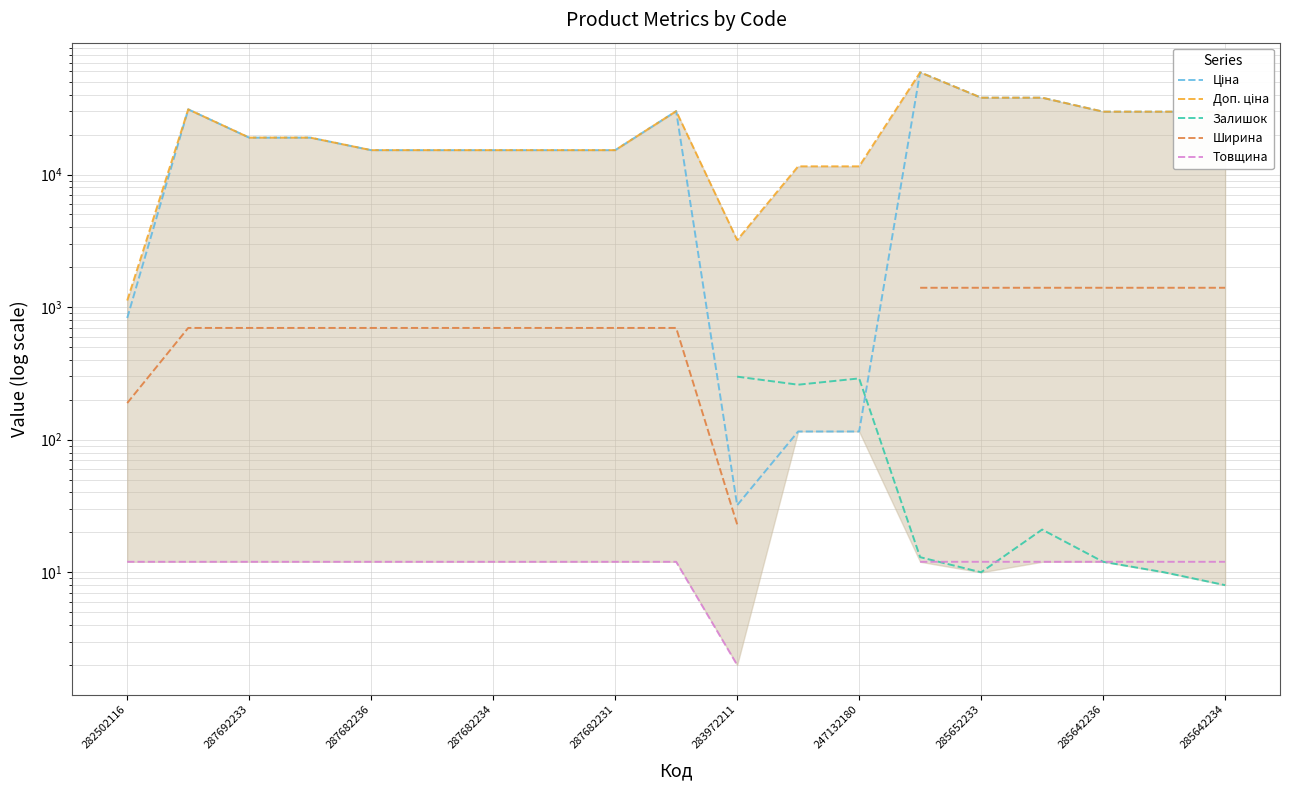

True or false: Залишок and Ширина intersect in this chart.

False